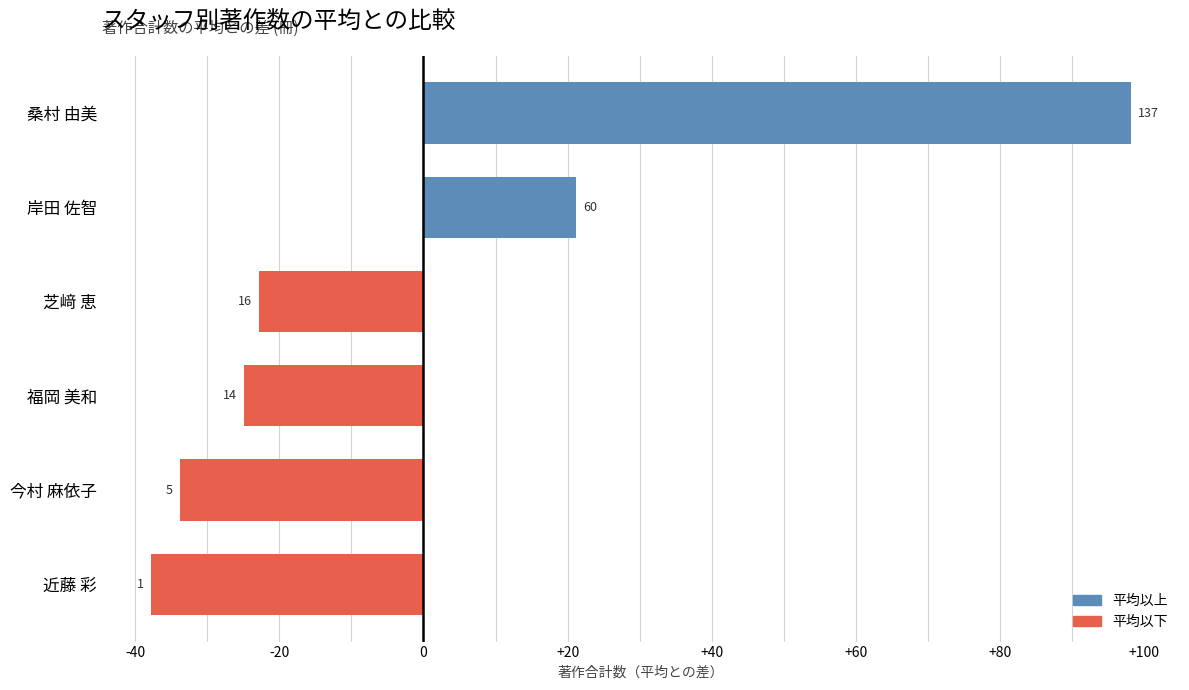

Does the chart contain any negative values?

Yes